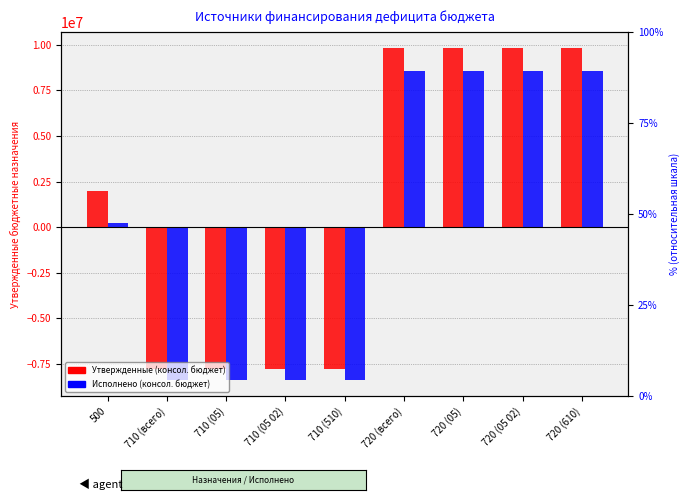

The Утвержденные (консол. бюджет) series shows -12132754.2 at 710 (510). True or false?

False